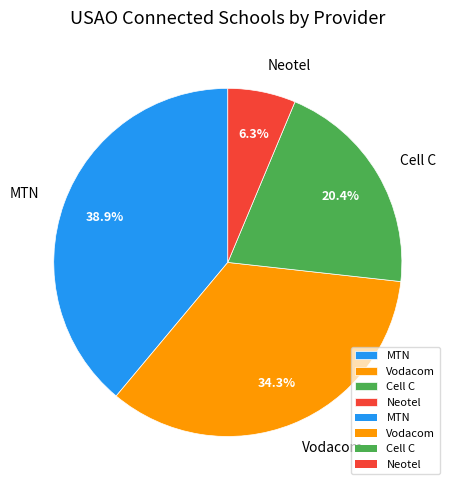

True or false: Vodacom accounts for 34% of the total.

True